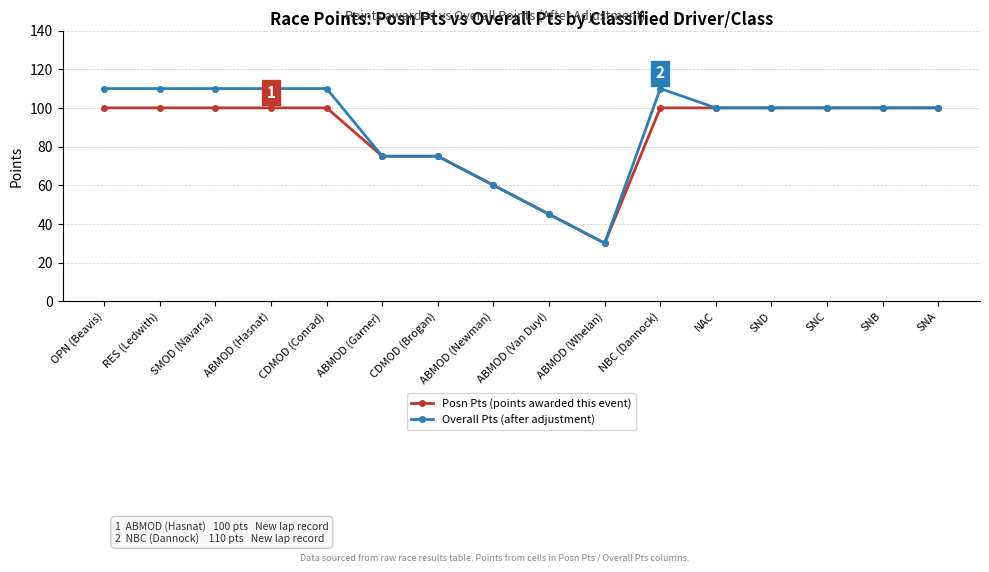

What is the label of the 1st point from the right?

SNA